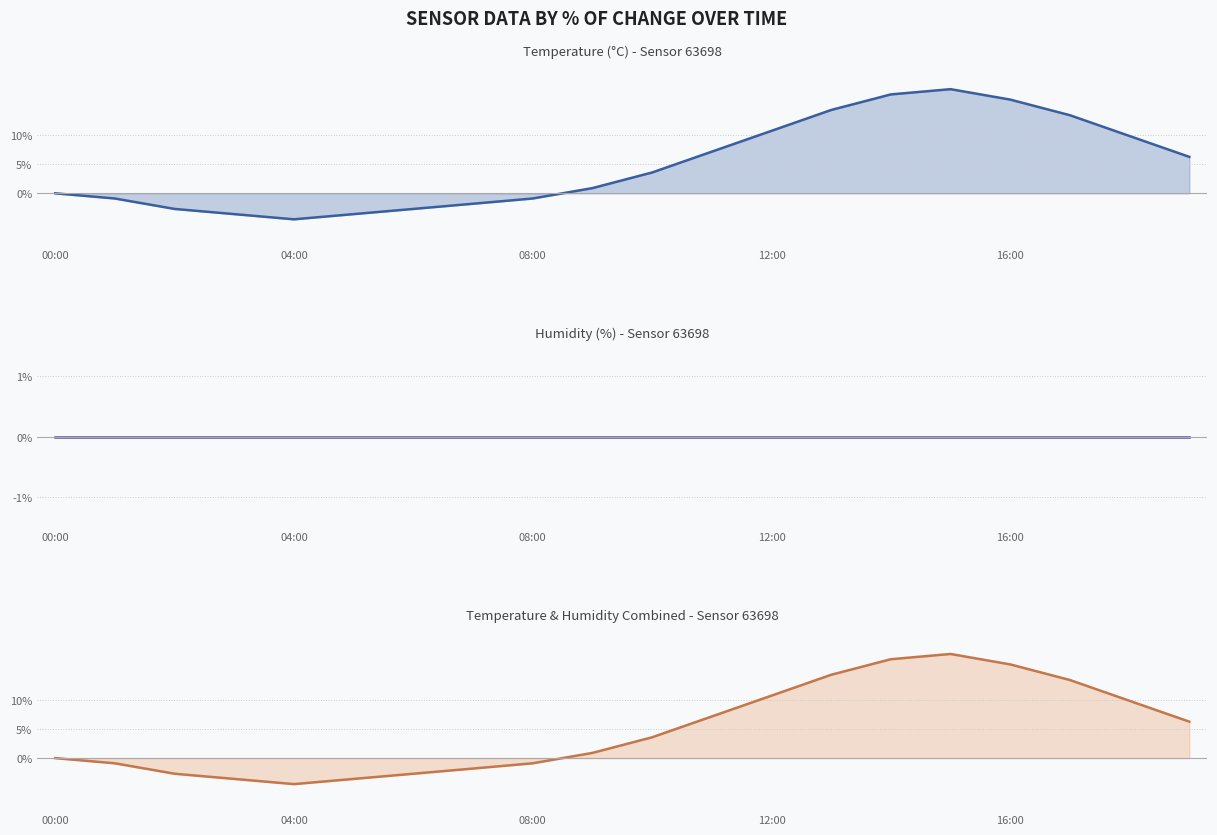

The value of Temperature (°C) - Sensor 63698 line at 7 is -0.5. True or false?

False